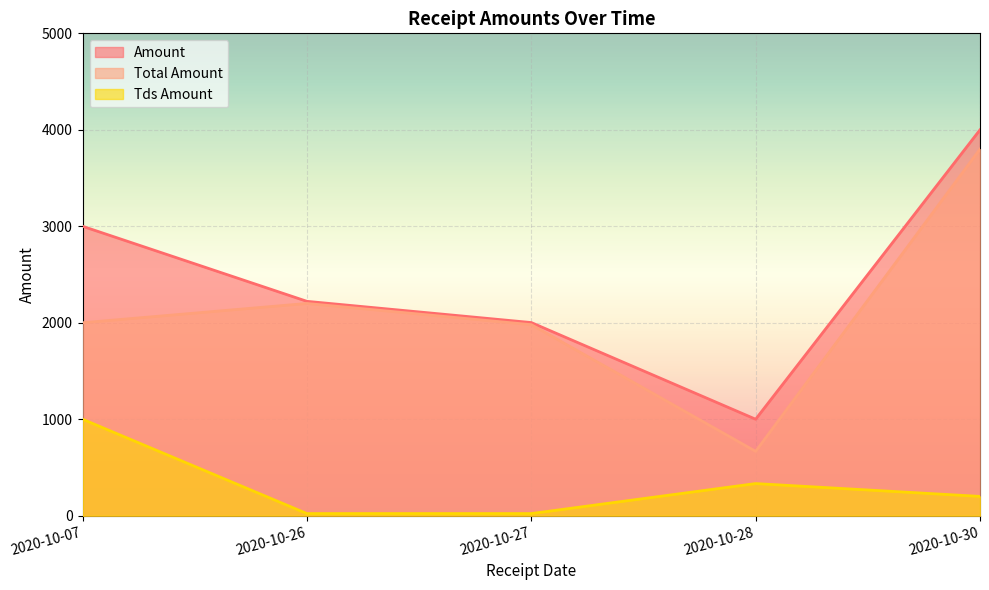

In Amount, how many points are lower than both neighbors (excluding endpoints)?

1